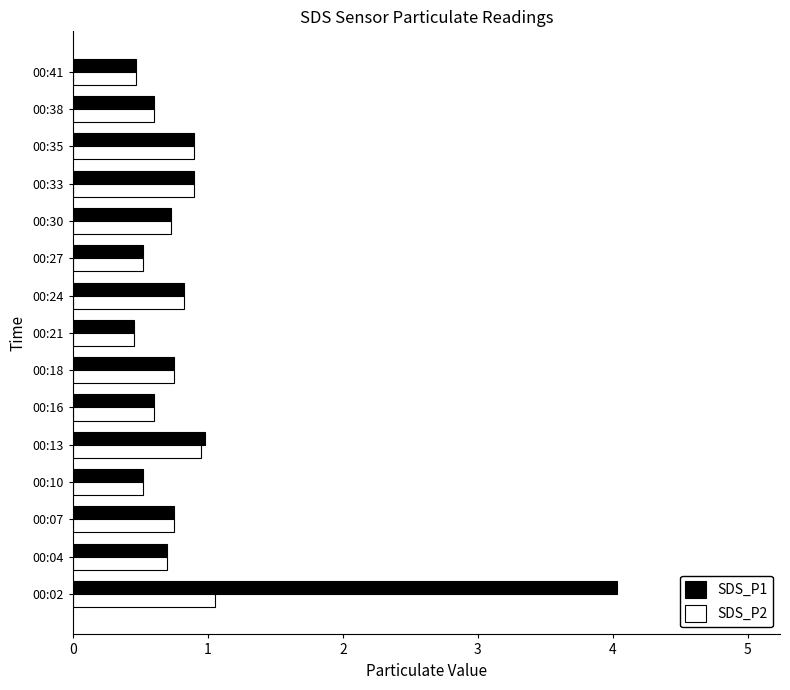

At which label does SDS_P1 reach its peak?

00:02